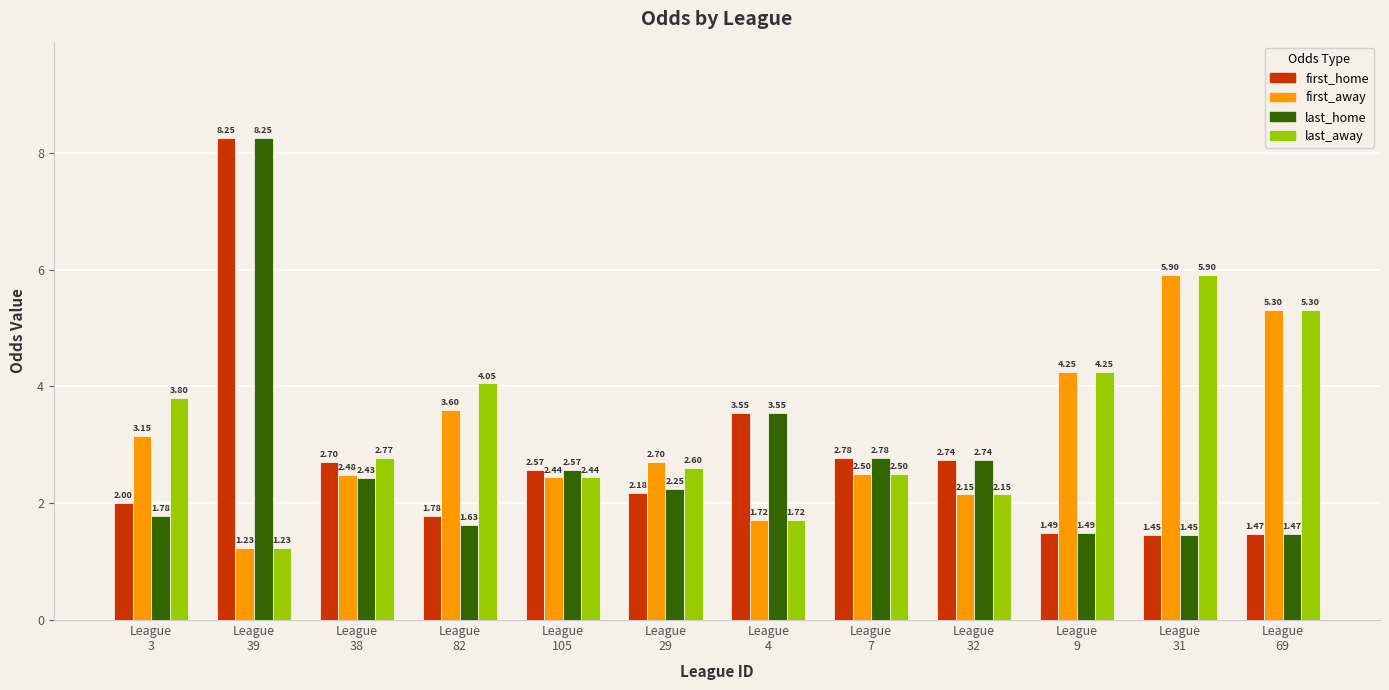

Which series has the largest total across all categories?

last_away